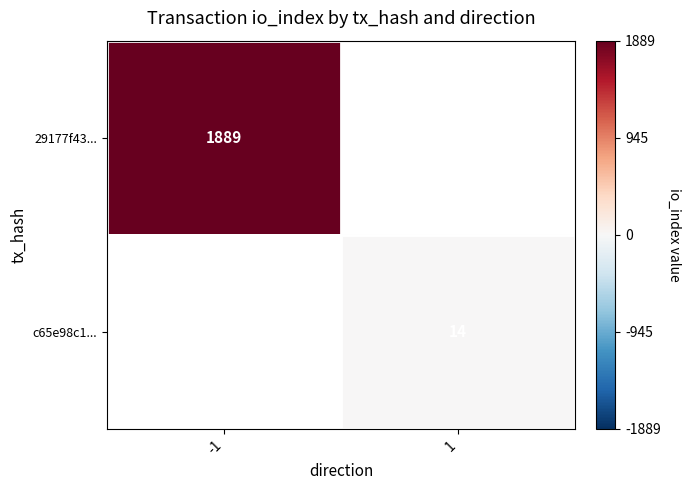

Count the number of data series in this chart.

2